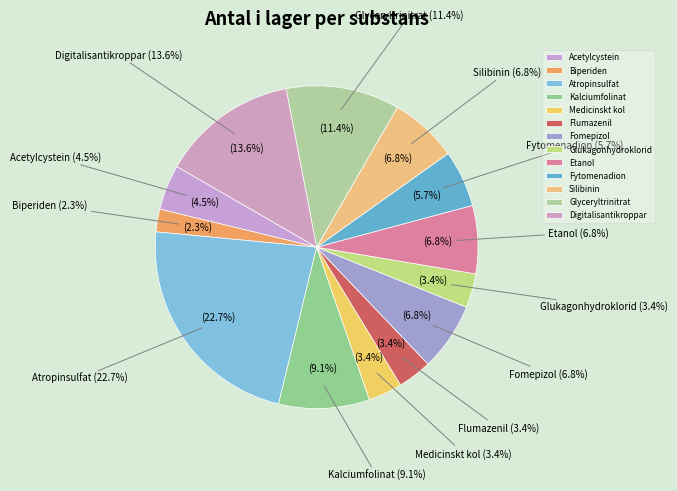

Does Flumazenil represent more than half of the total?

No